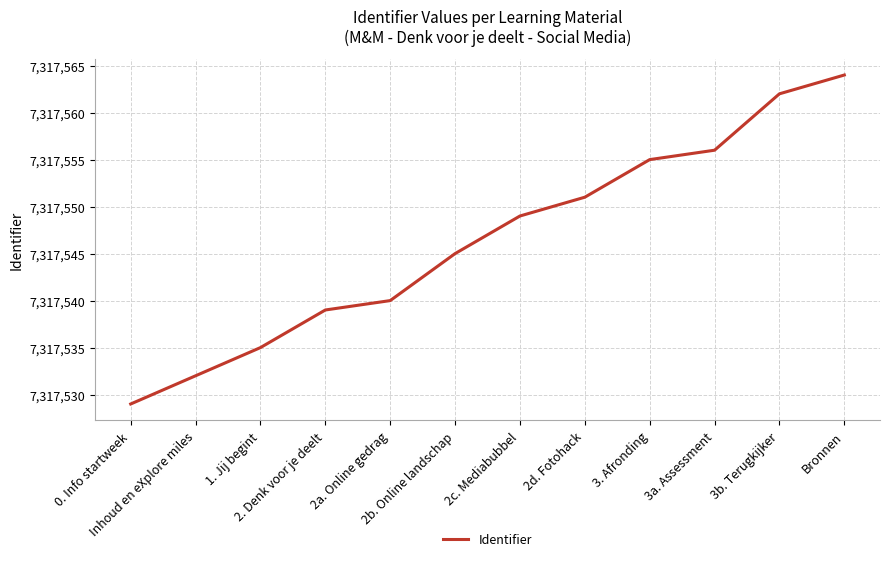

What is the change in value from 2. Denk voor je deelt to 2c. Mediabubbel?

+10